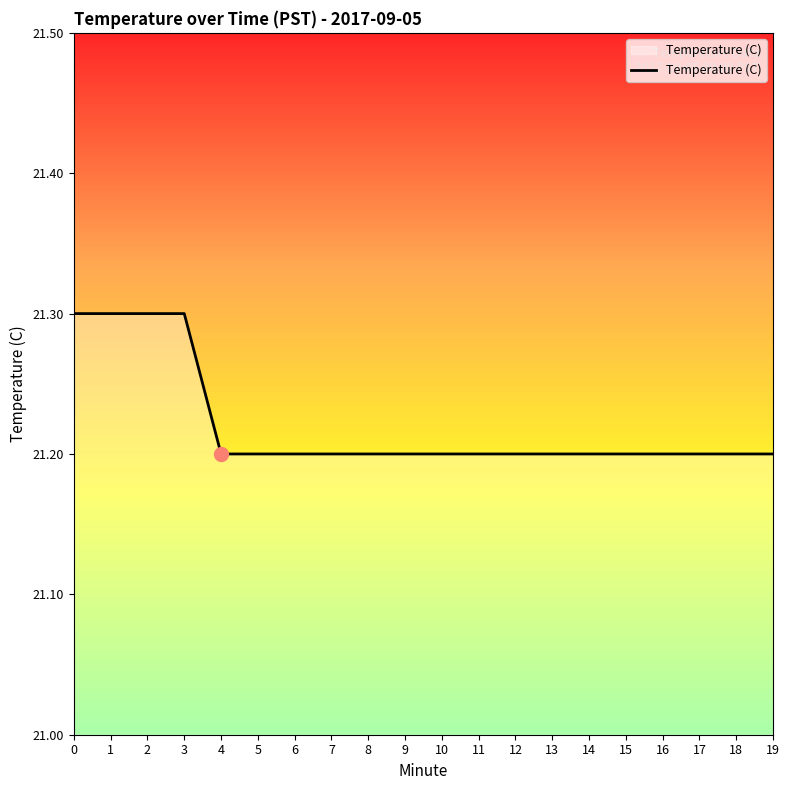

What is the smallest value displayed?

21.2